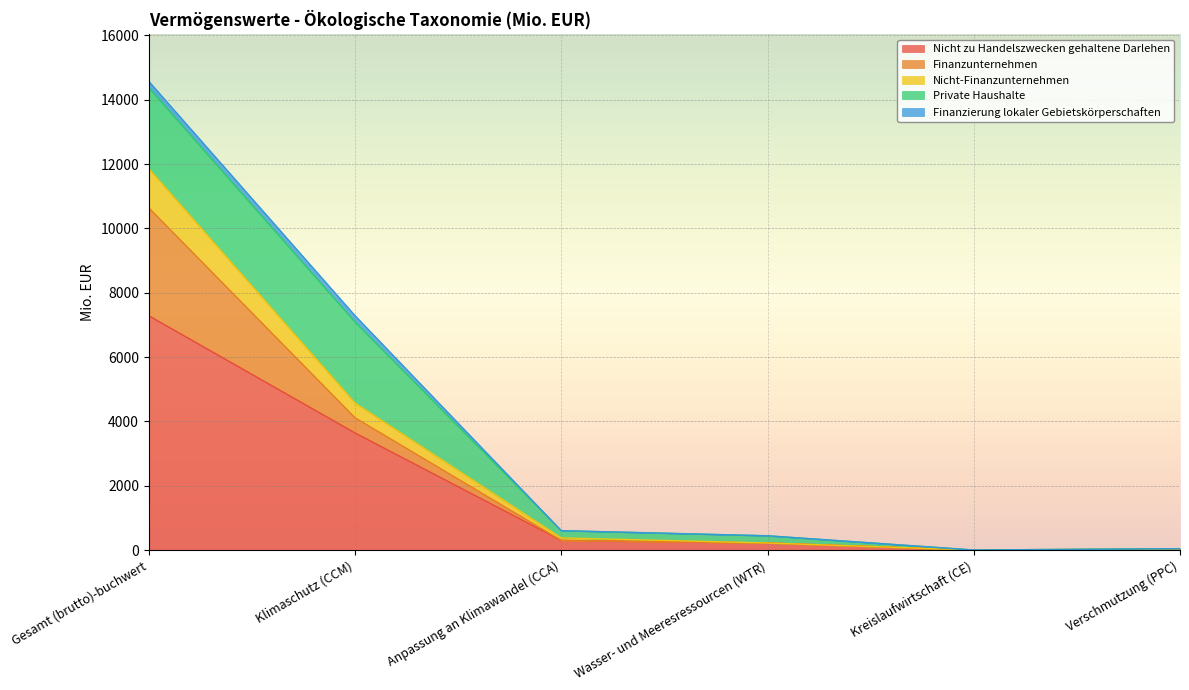

How many intersections are there between Nicht-Finanzunternehmen and Finanzunternehmen?

1